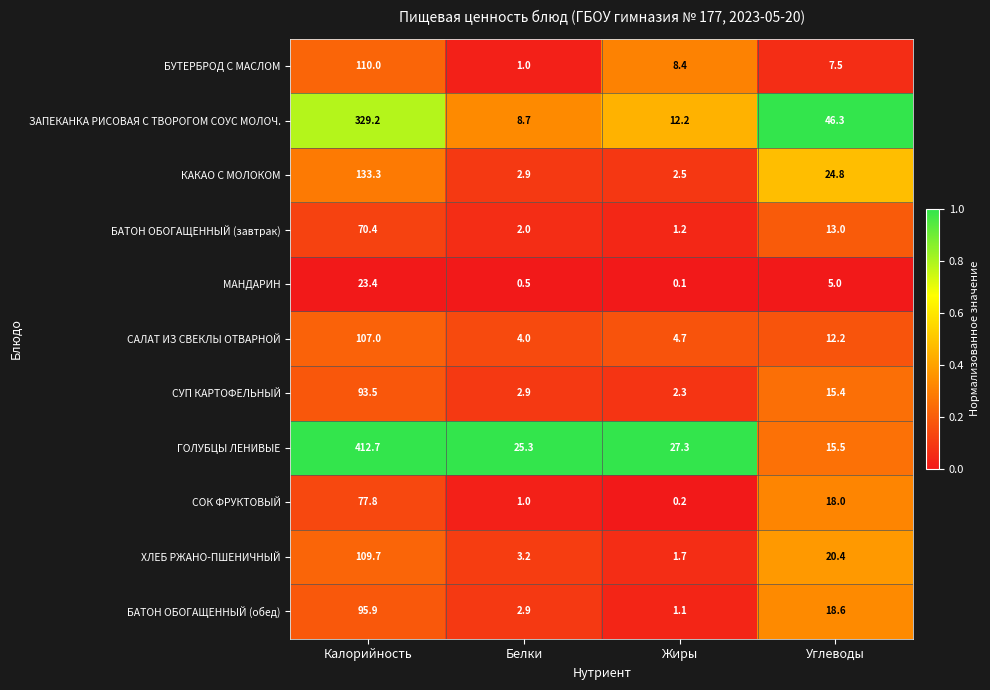

Which category has the highest value across all series?

Калорийность